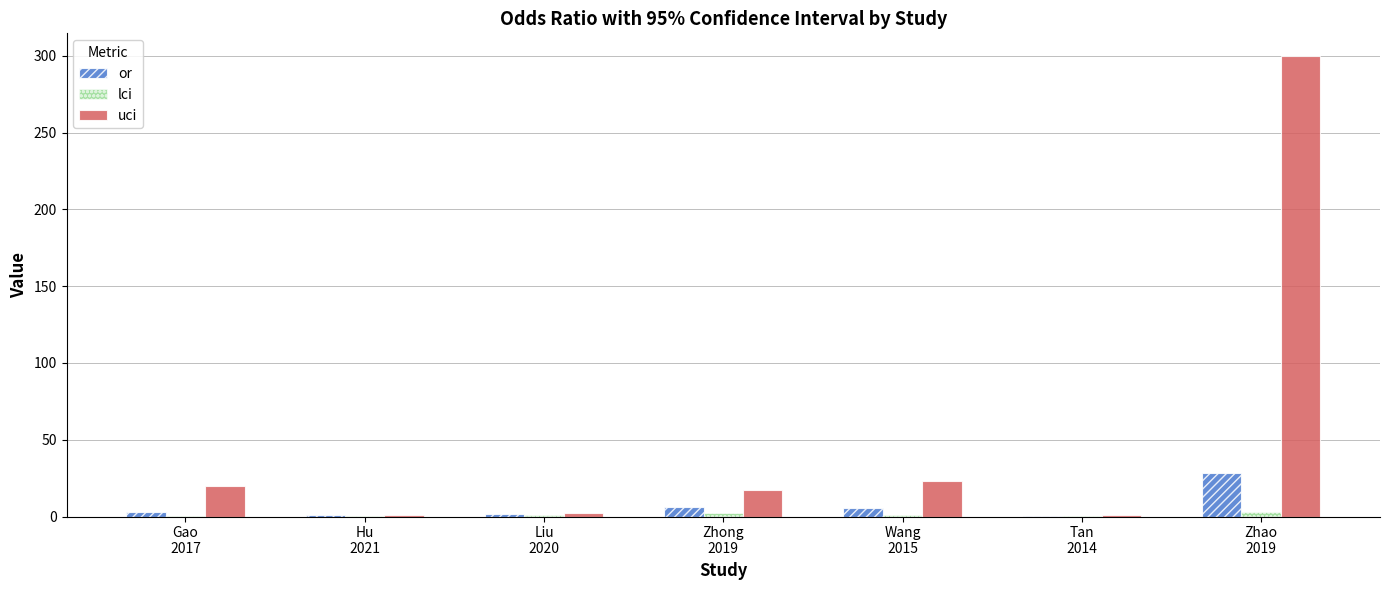

How many groups of bars are there?

7